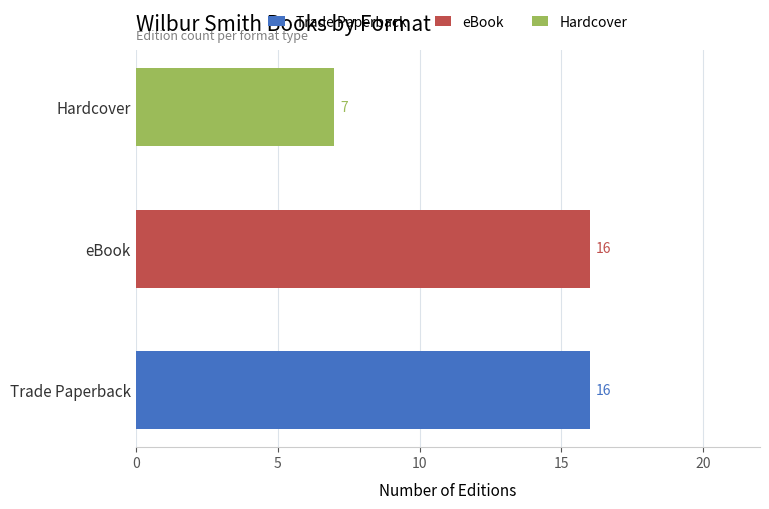

Does the chart contain stacked bars?

No